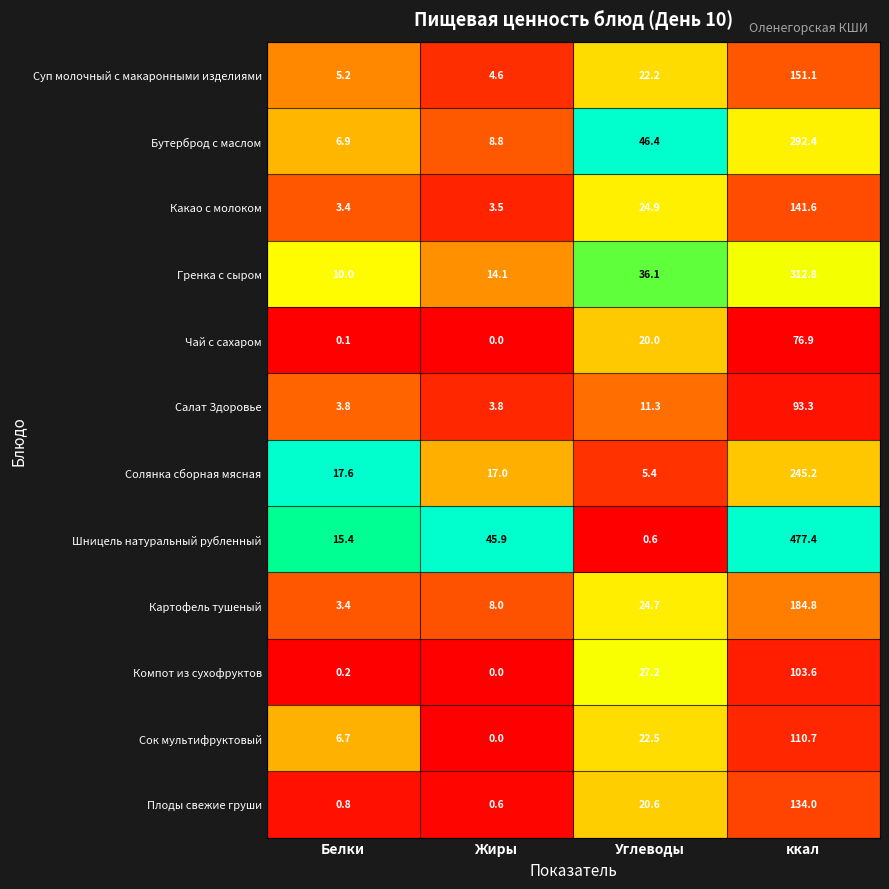

What is the difference between the maximum and minimum values in the Какао с молоком series?

138.2